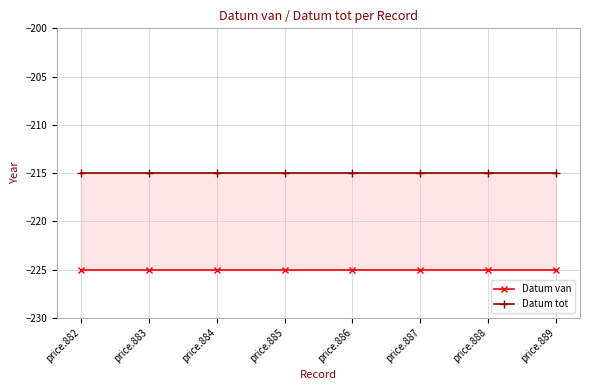

At how many categories does at least one series exceed -221?

8